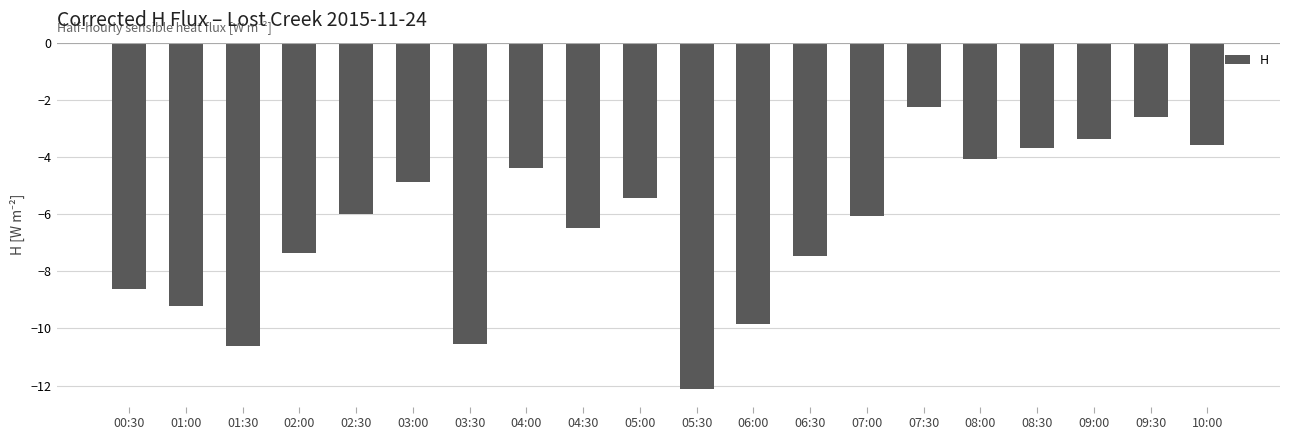

Which has a higher value, 04:30 or 03:00?

03:00